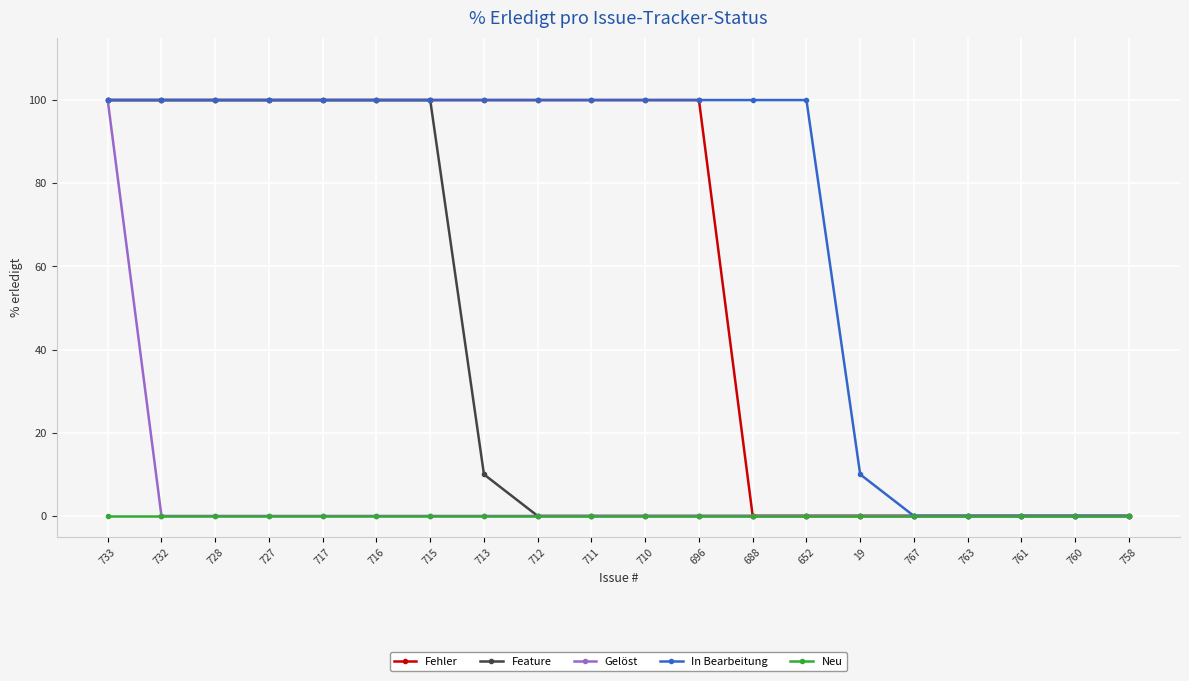

Is it true that Fehler equals 0 at 761?

True